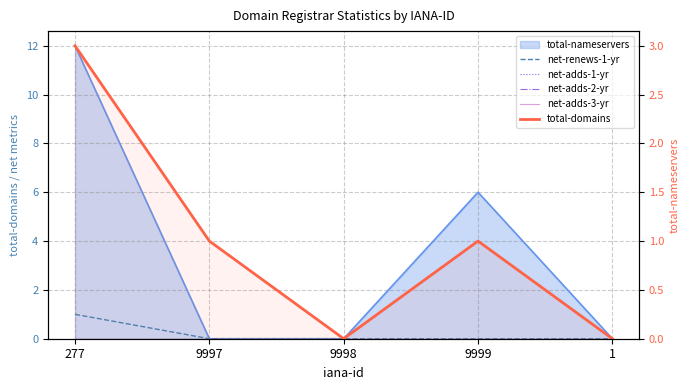

True or false: net-adds-1-yr and net-renews-1-yr intersect in this chart.

False